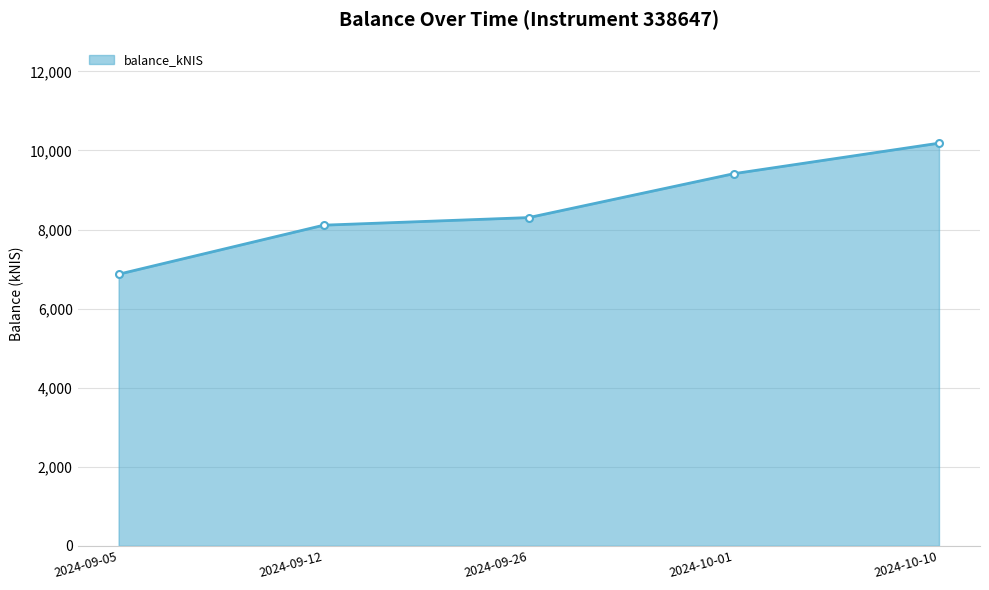

Is it true that the value at 2024-09-12 is 8110.6?

True